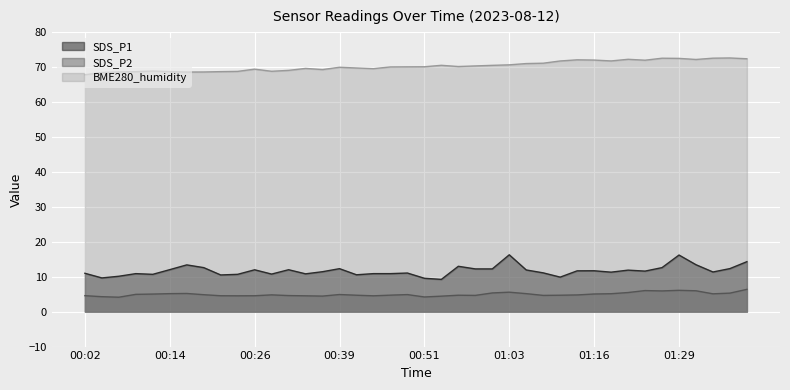

Is the value of SDS_P2 at 00:04 greater than the value of SDS_P1 at 00:19?

No